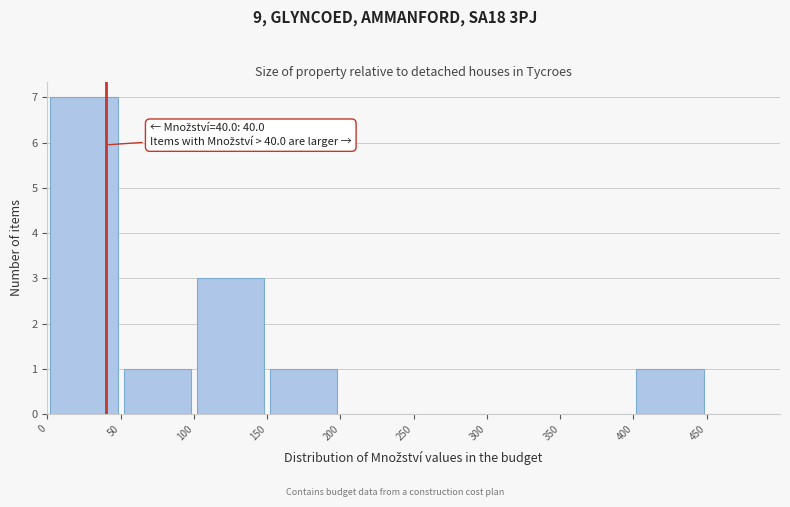

Over which range of the x-axis is the bar tallest?

0 to 50